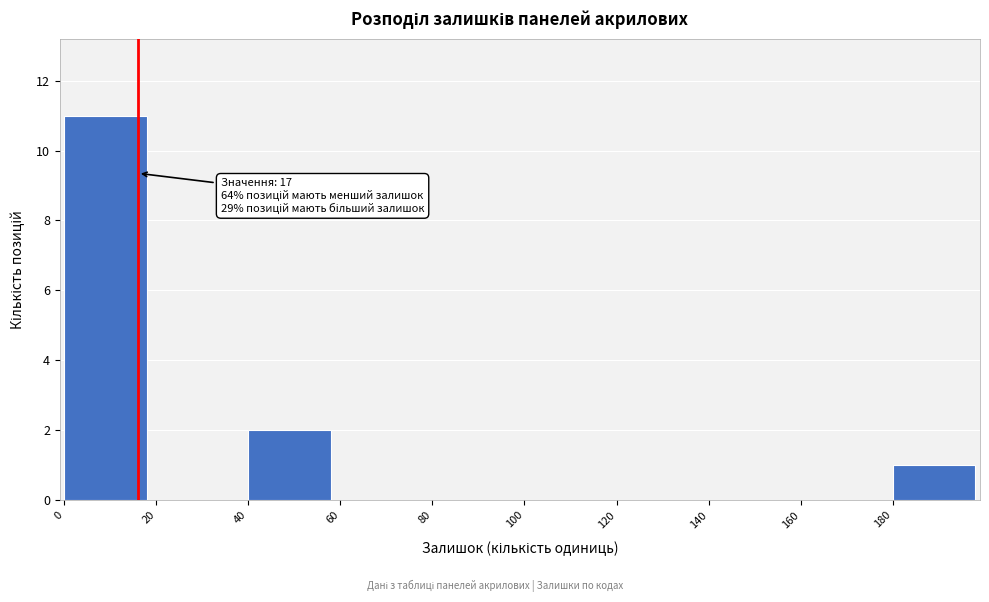

Over which range of the x-axis is the bar tallest?

0 to 20